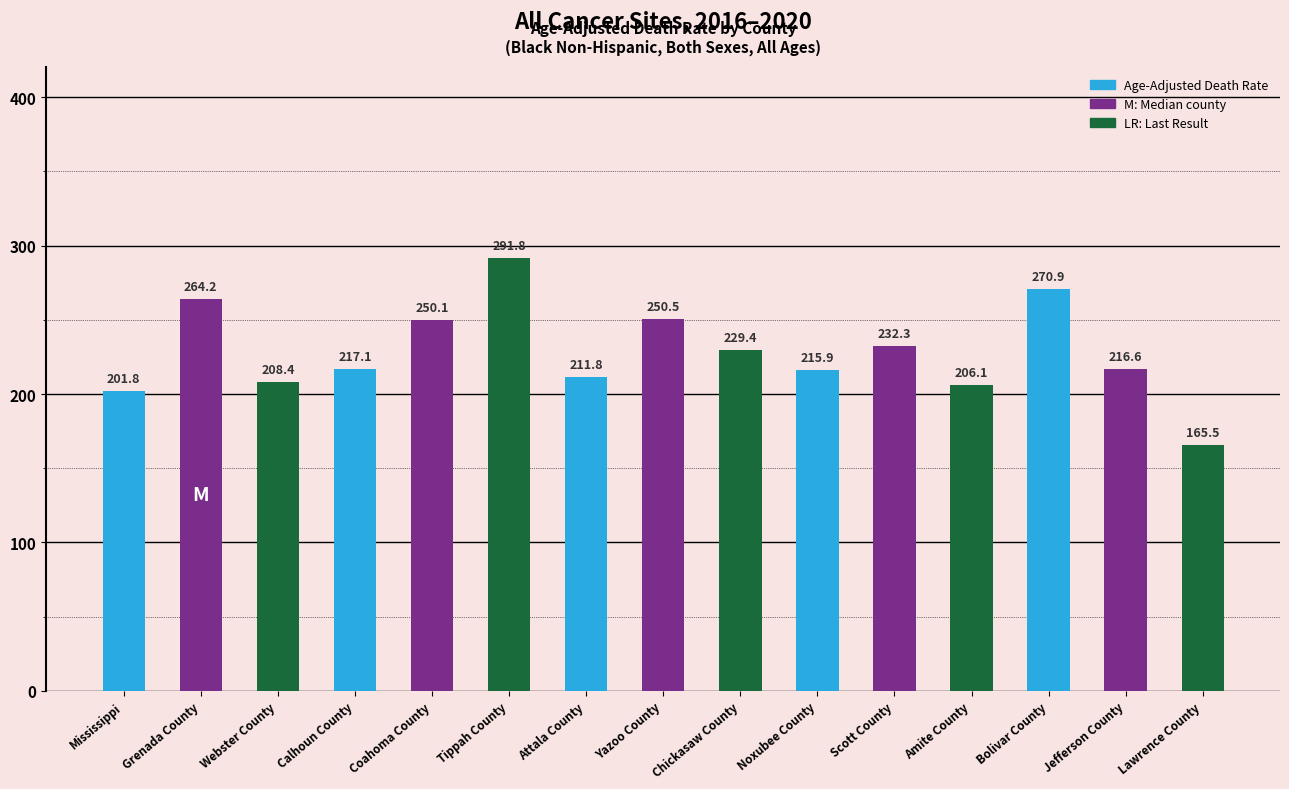

Approximately how many times larger is the value at Coahoma County compared to Attala County?

1.2